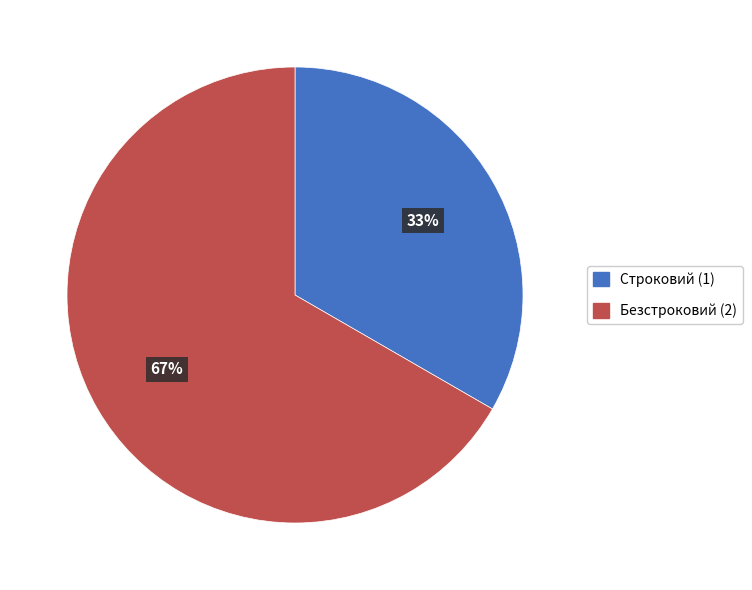

To the nearest percent, what is the average slice percentage?

50%